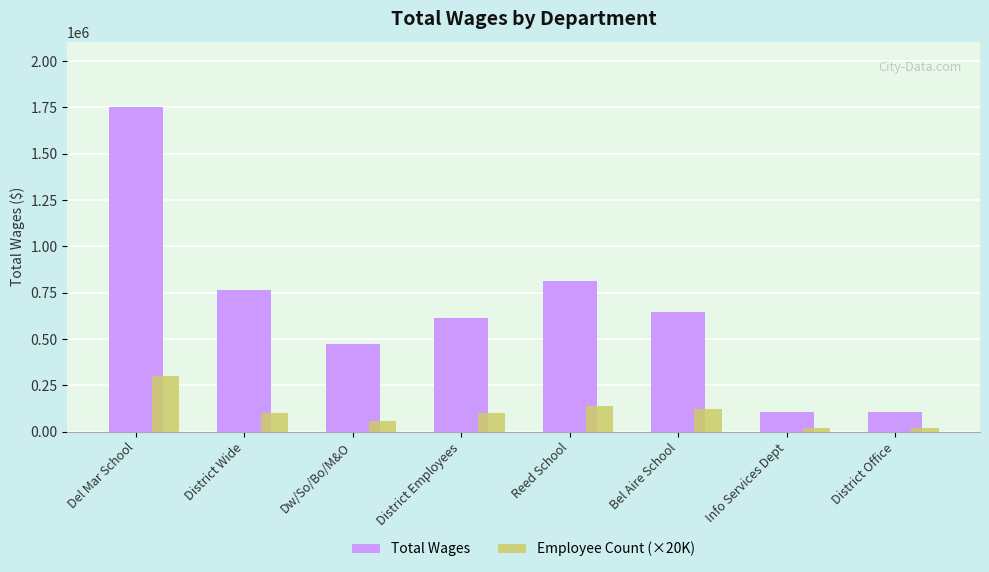

What is the difference between the second highest and second lowest values in the Total Wages series?

704138